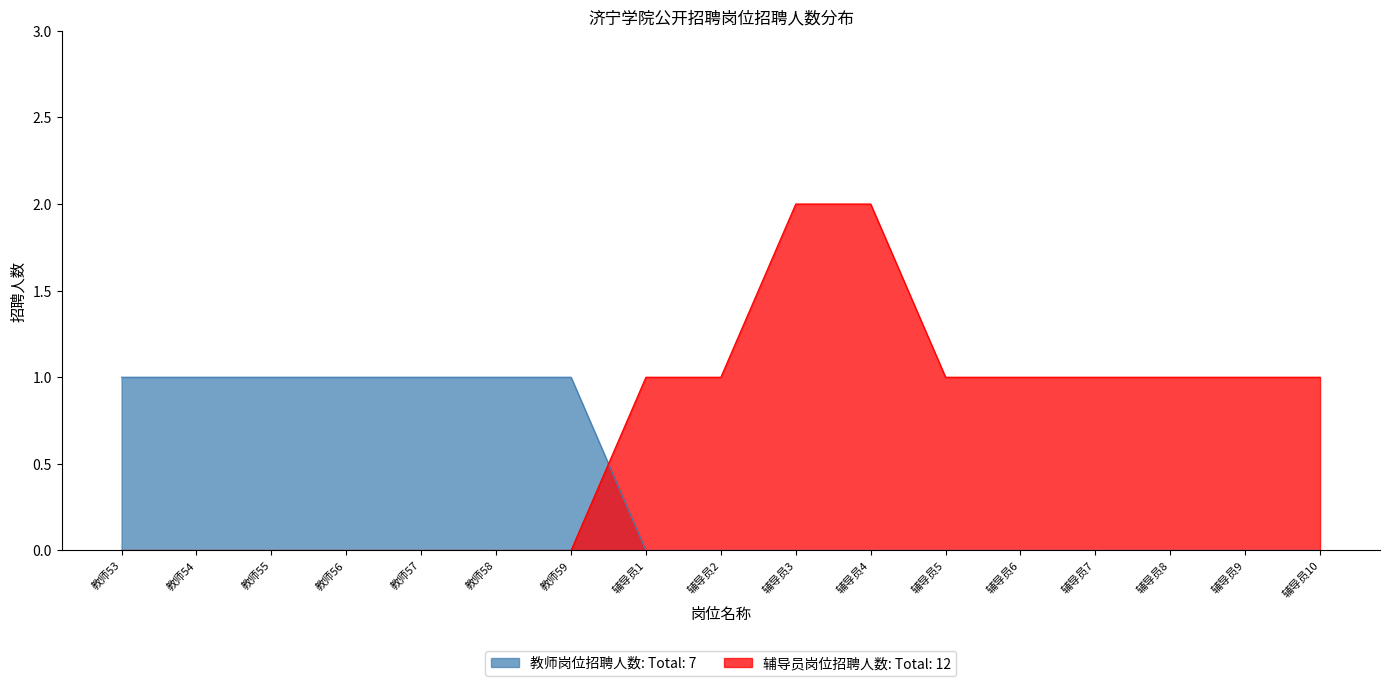

Which category has the lowest value across all series?

辅导员1